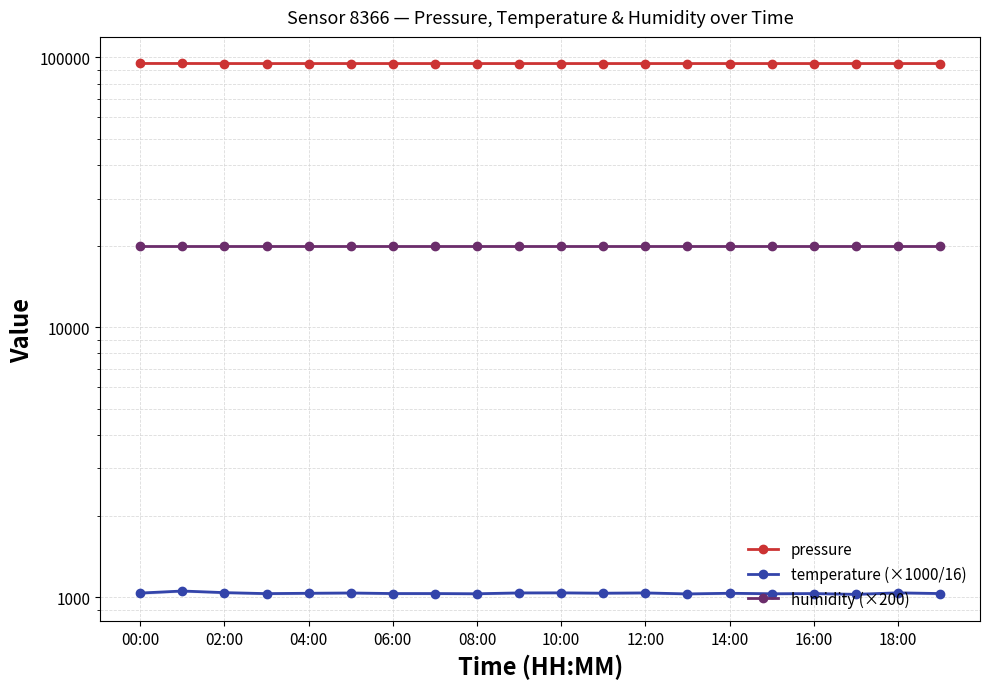

At 06:00, list the series in order from smallest to largest.

temperature (×1000/16), humidity (×200), pressure